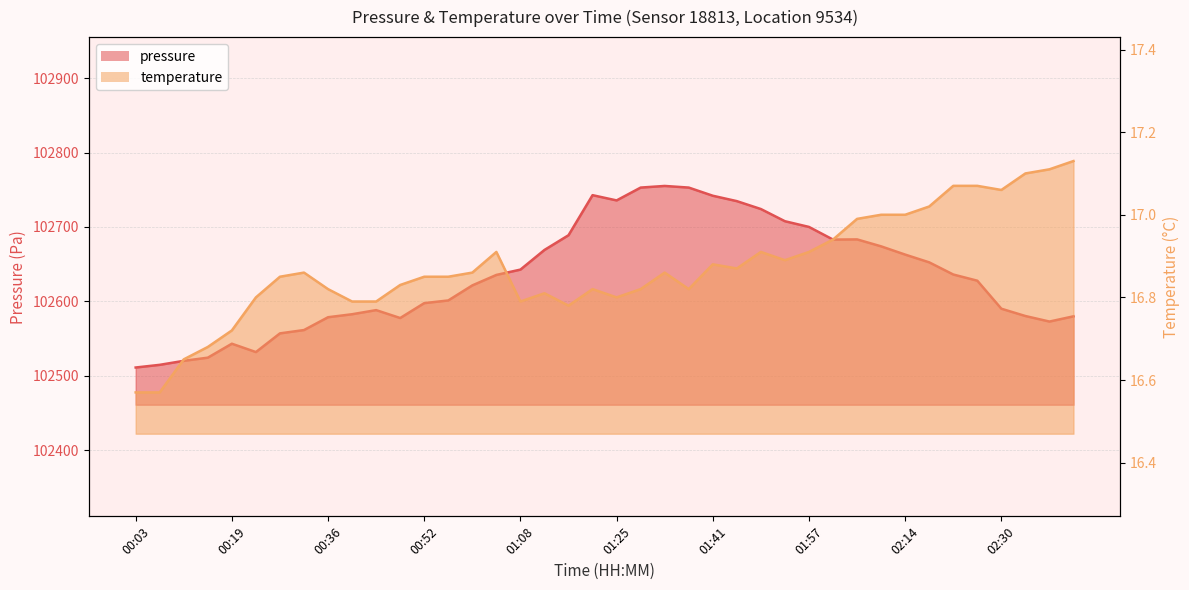

Does the chart display data point markers on the line(s)?

No